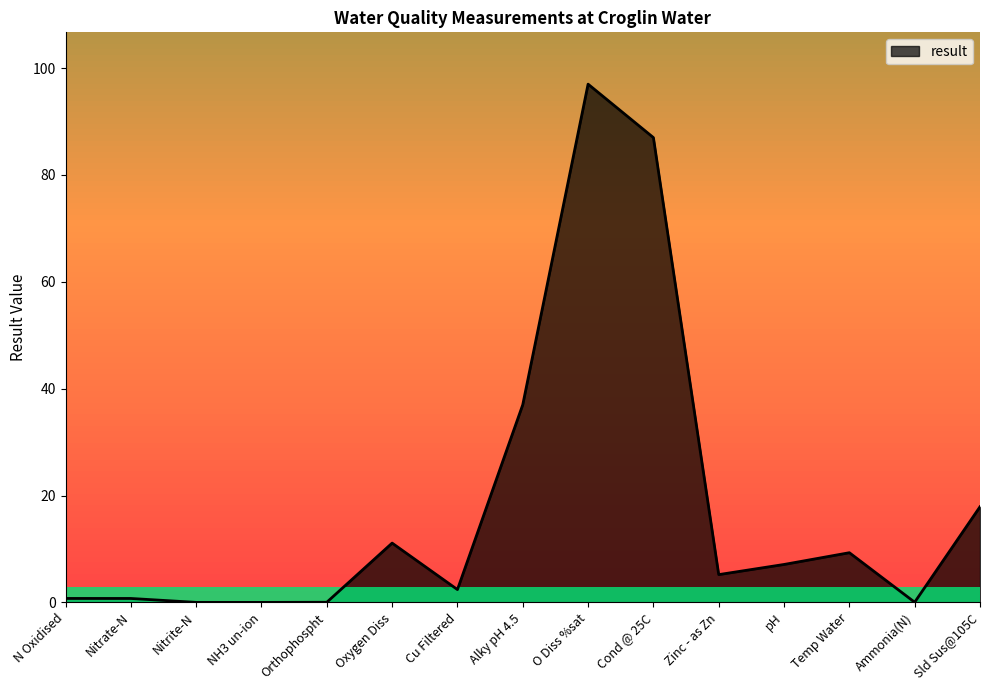

What is the change in value from Nitrate-N to Zinc - as Zn?

+4.5